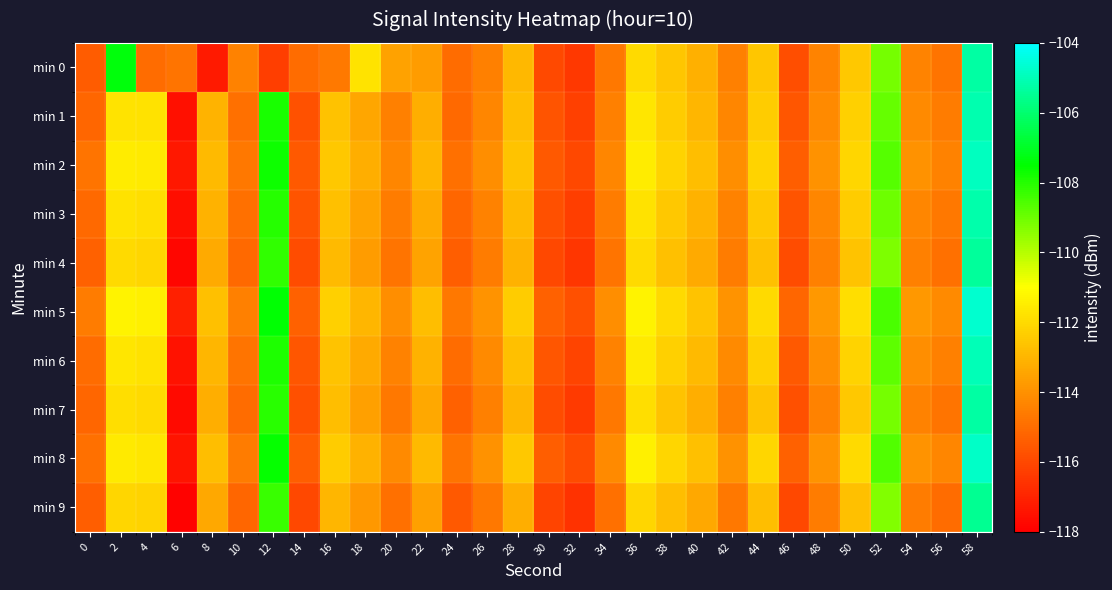

What is the smallest value displayed?

-117.9